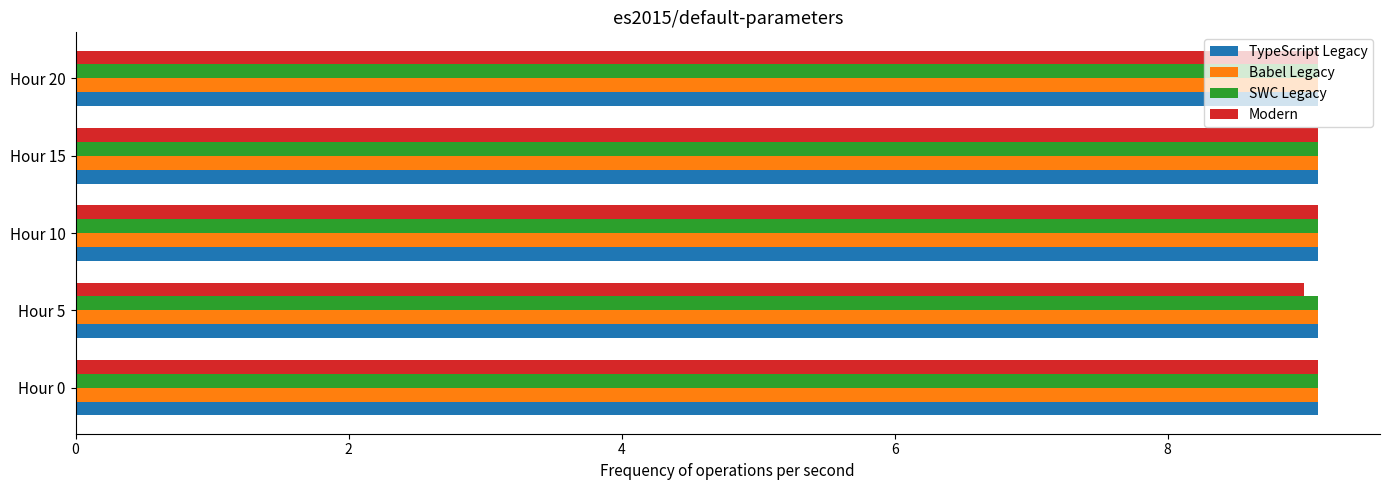

What is the lowest value of the TypeScript Legacy series?

9.1